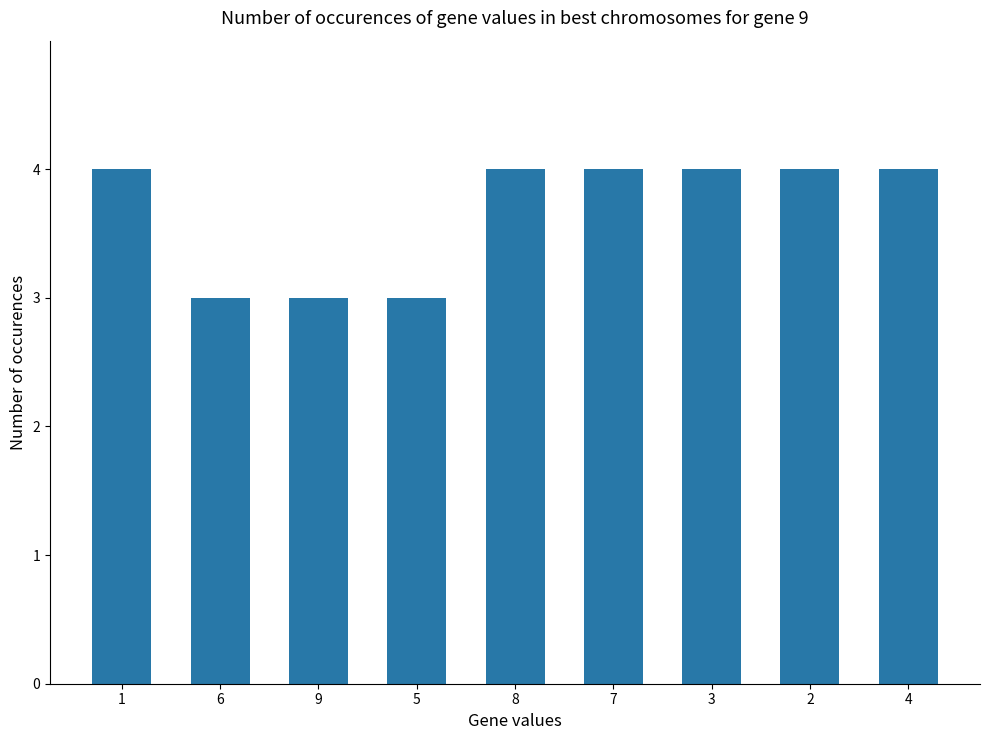

What is the minimum value shown in the chart?

3